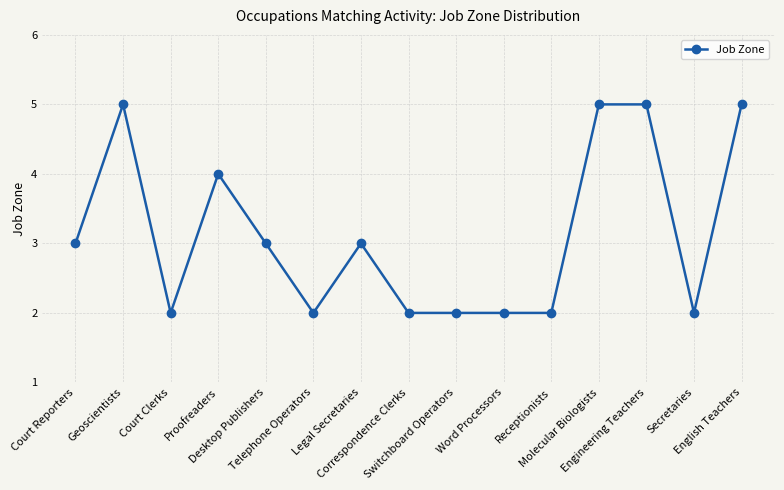

Read the value at Secretaries.

2